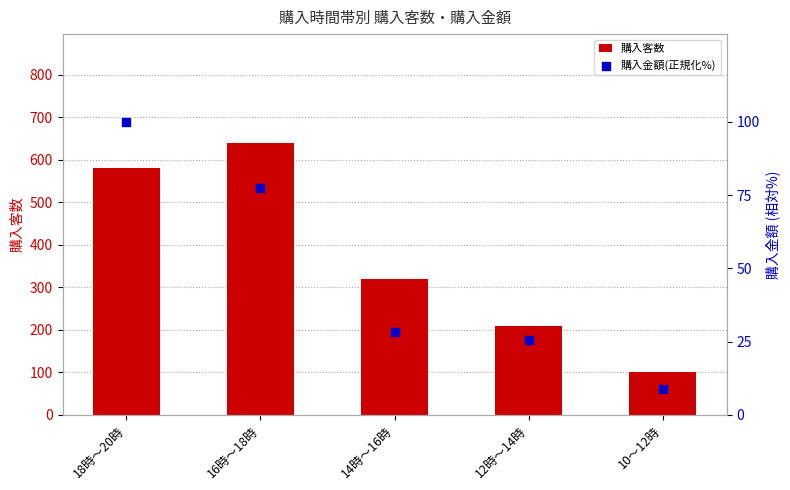

What are all the series names shown in the legend?

購入客数, 購入金額(正規化%)